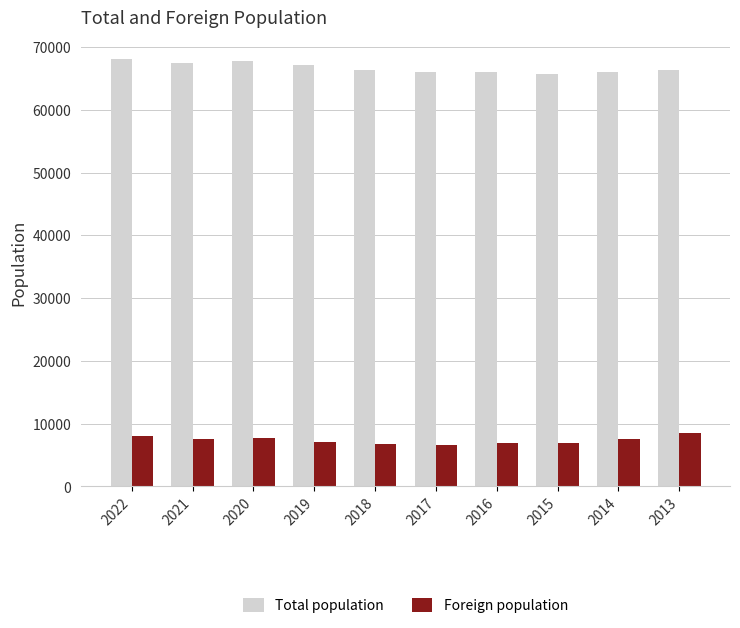

How many categories are shown in the chart?

10